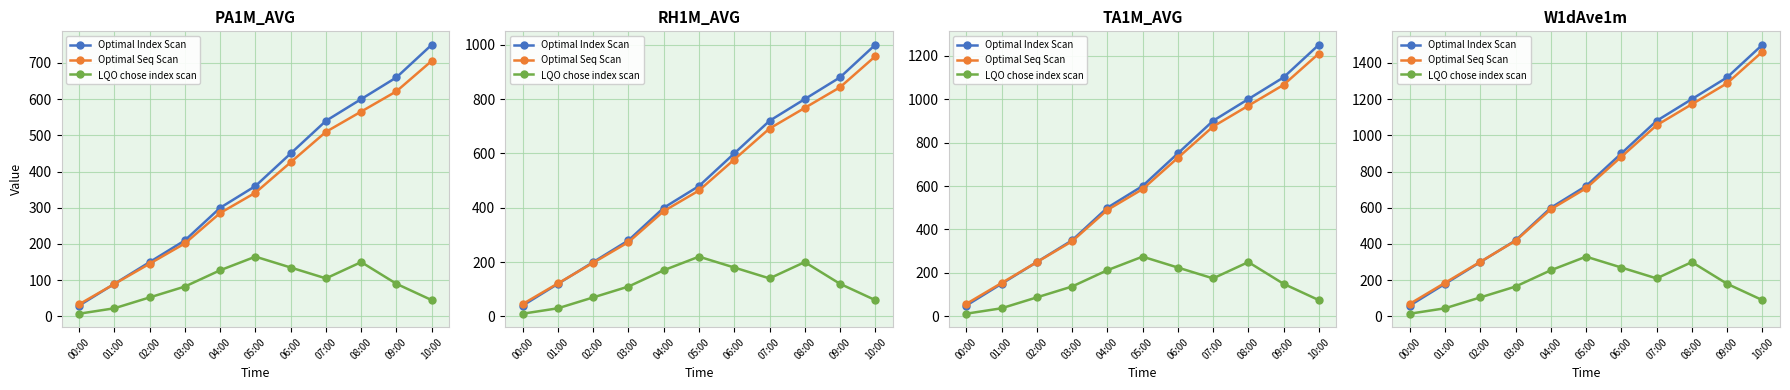

Which category has the highest value across all series?

10:00